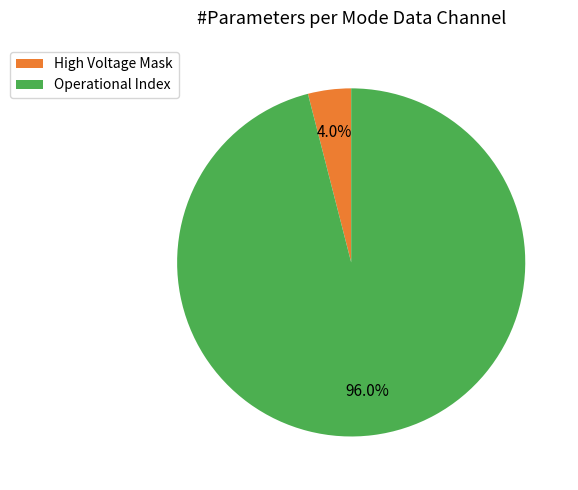

How many slices are in this pie chart?

2